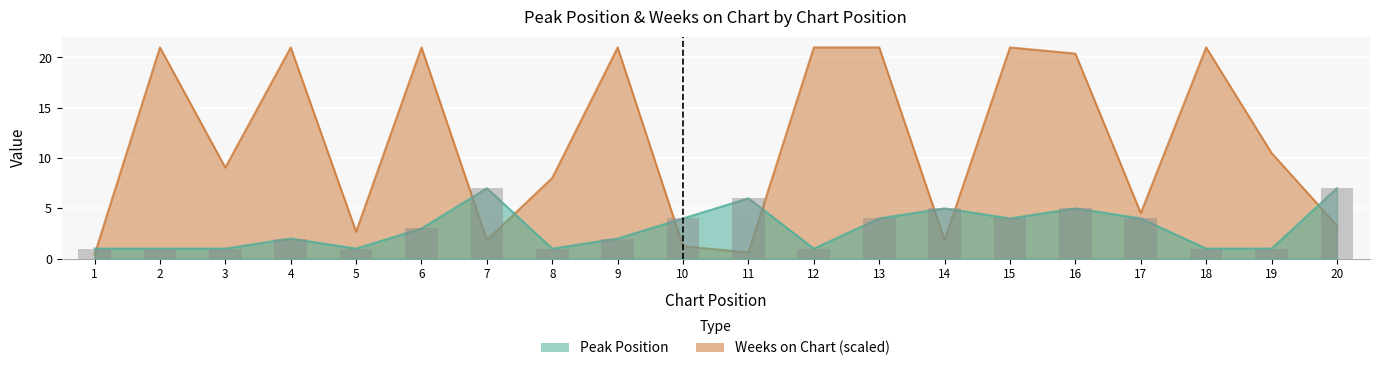

How many groups of bars are there?

20